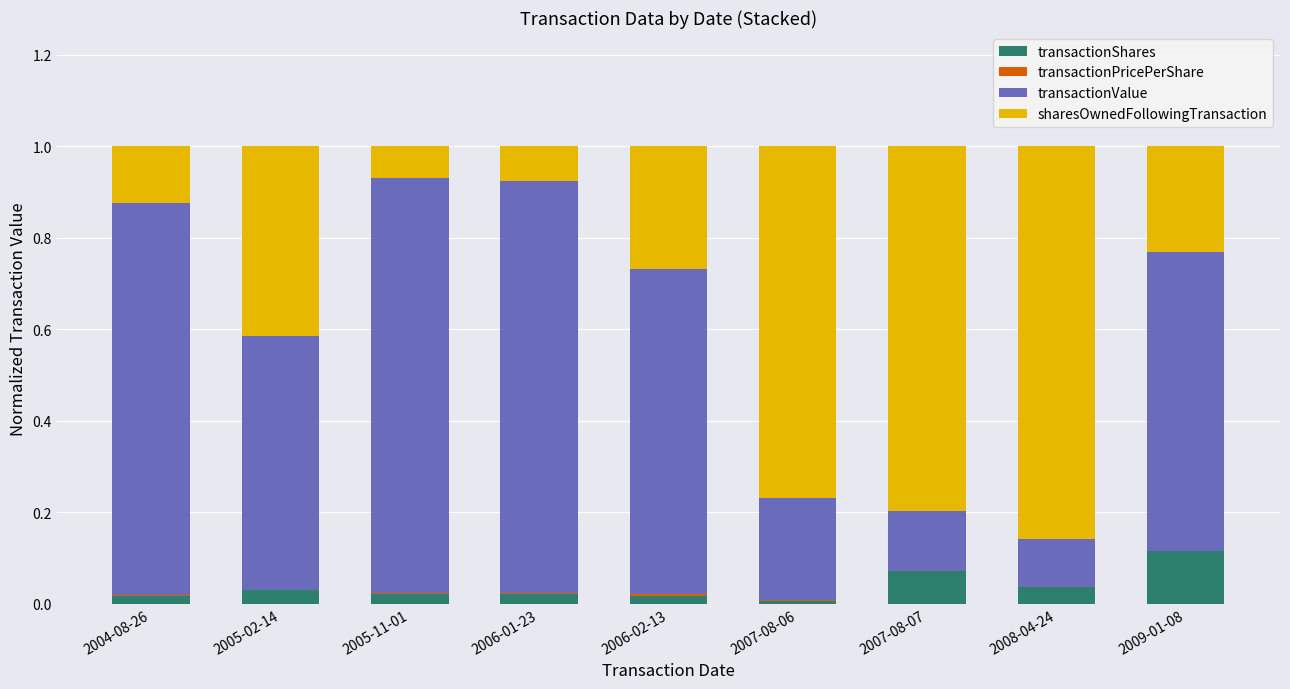

The transactionShares series shows 0.0 at 2007-08-06. True or false?

True